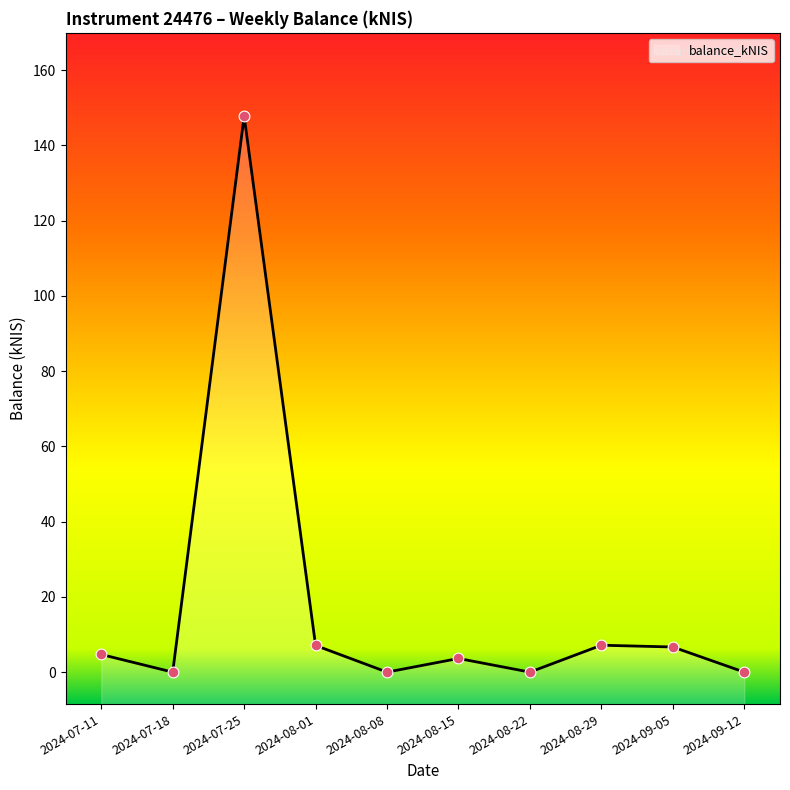

Between 2024-08-29 and 2024-08-01, which is larger?

2024-08-29